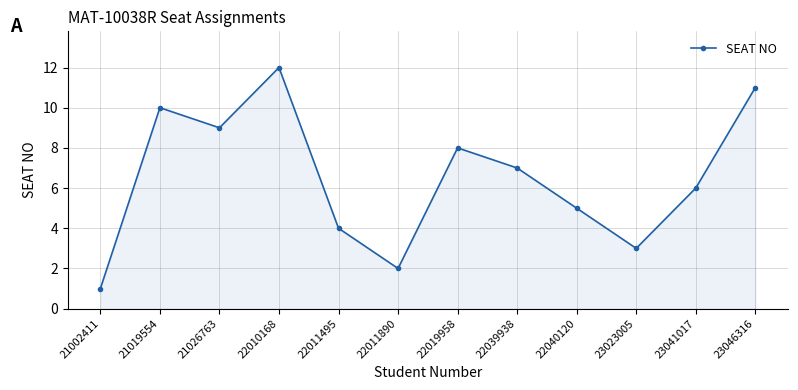

True or false: the data shows 0 at 21002411.

False